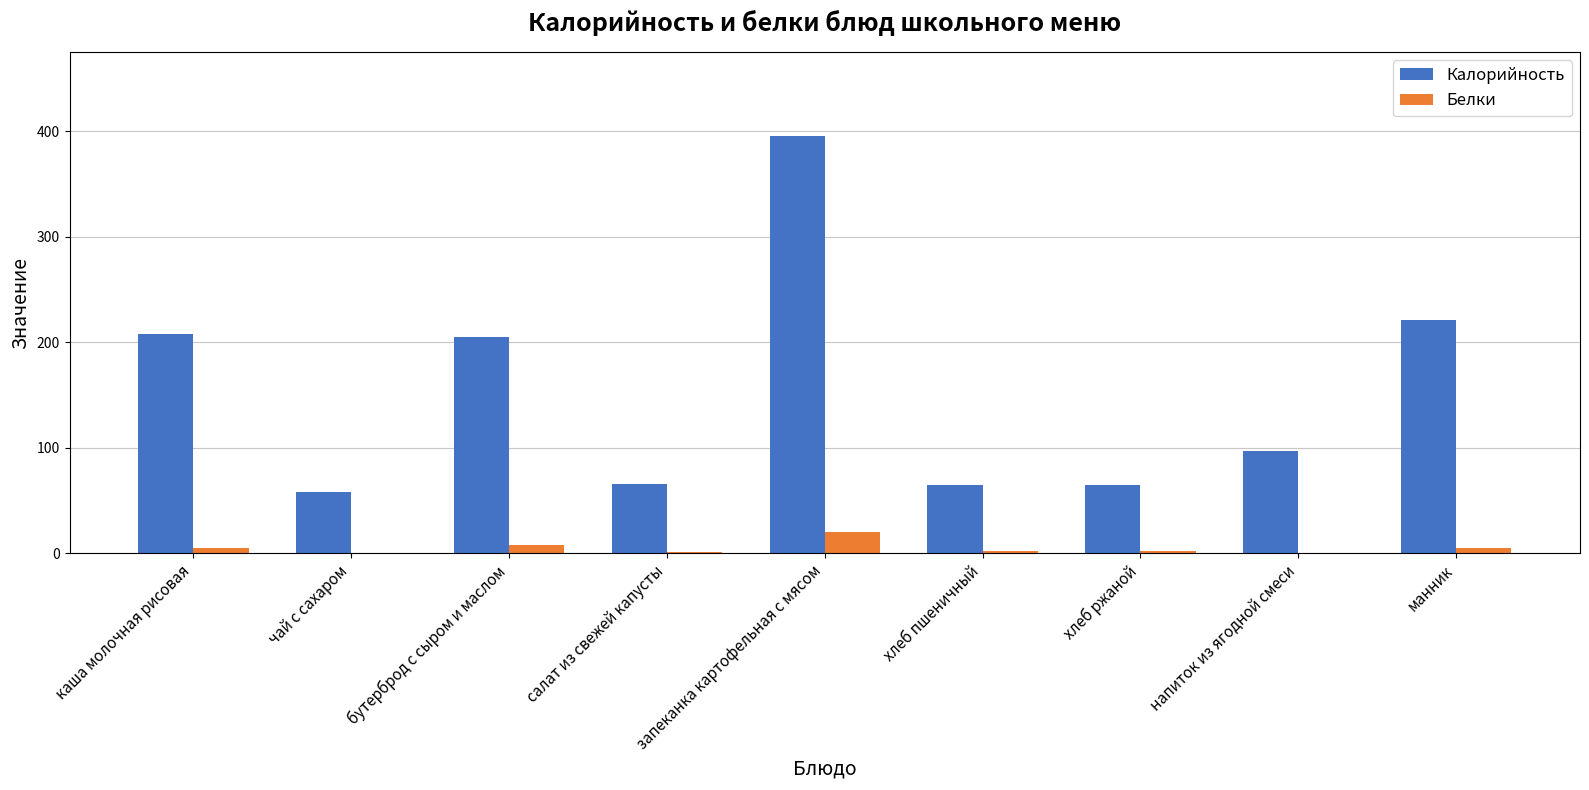

What is the greatest value displayed?

396.0